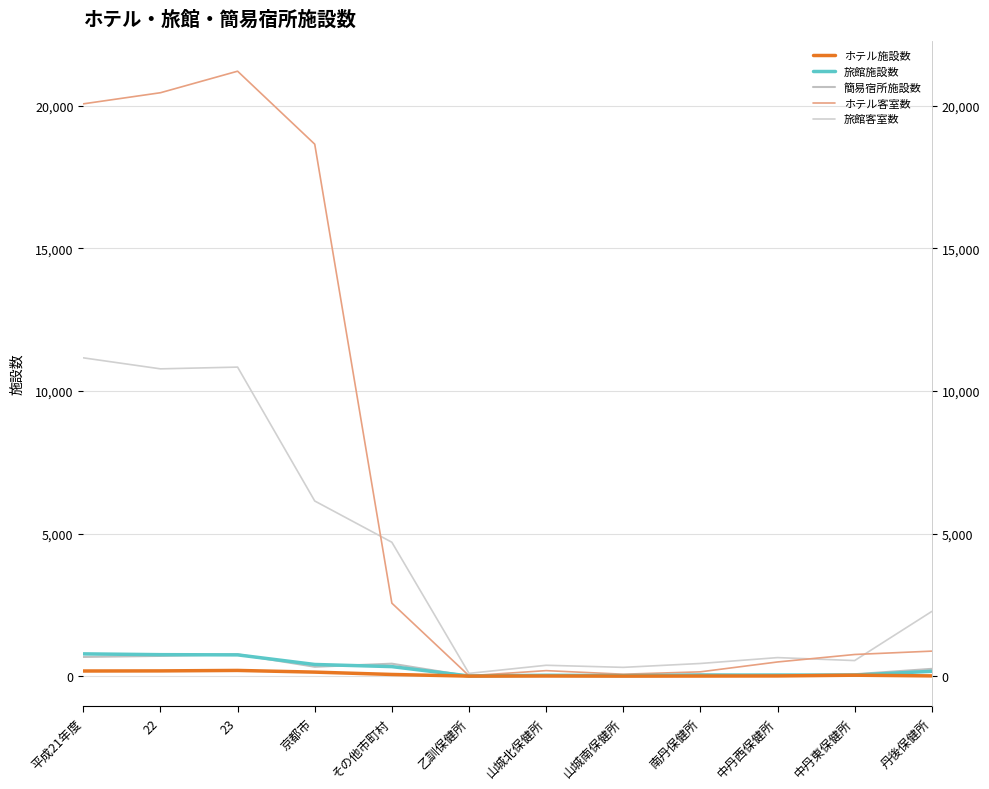

How many categories are shown in the chart?

12